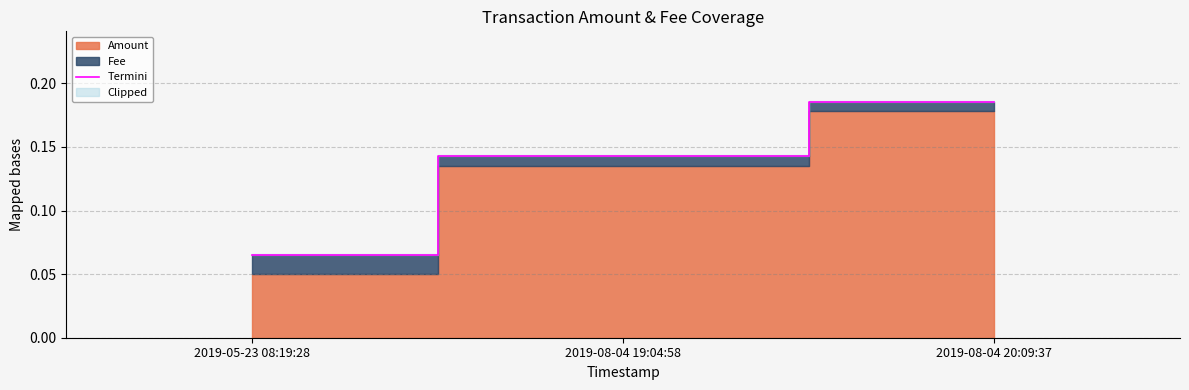

What is the average value?

0.1